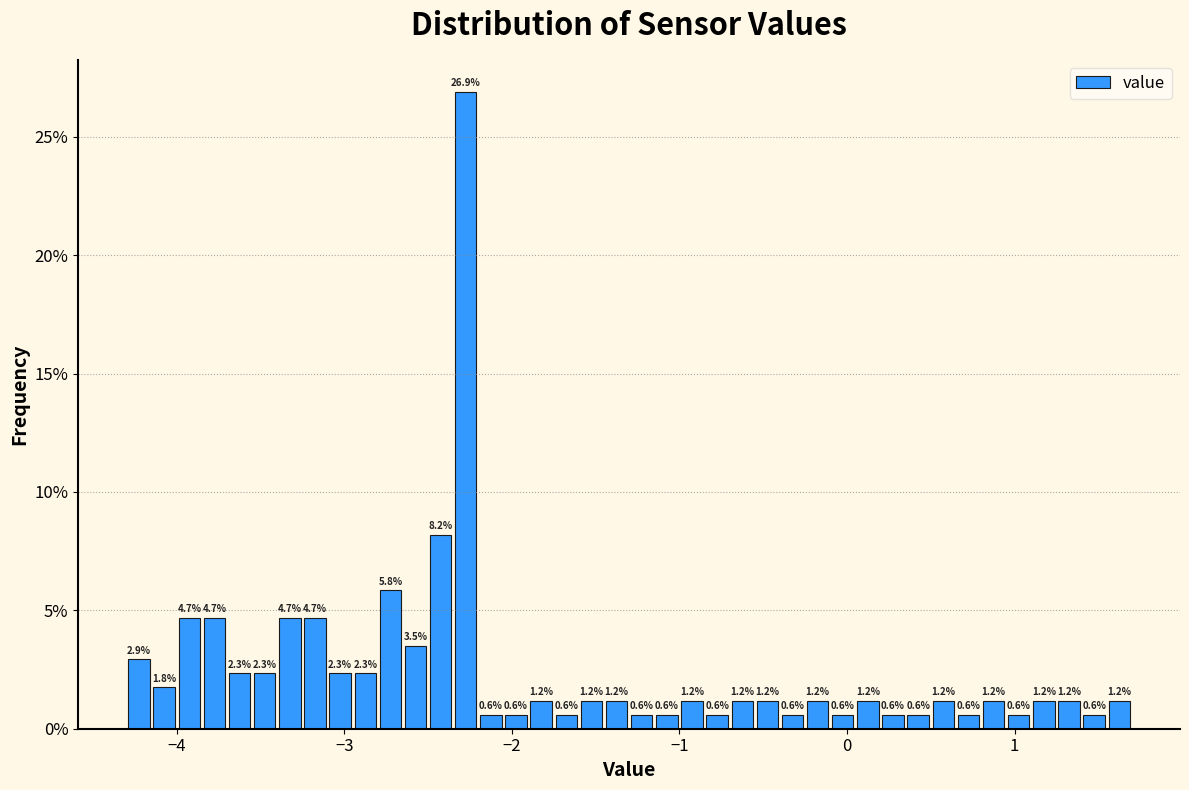

Around what value on the x-axis is the tallest bar? Give the approximate position of its centre, as read against the axis.

-2.3